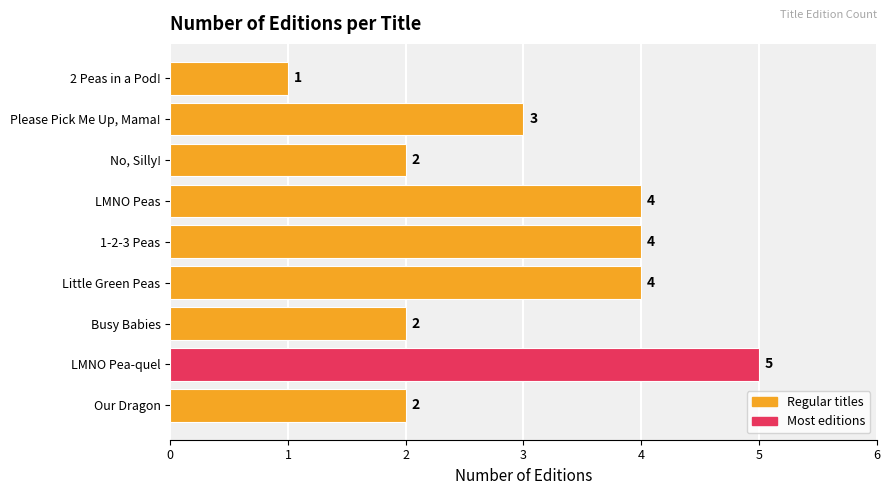

What is the difference between the values at Our Dragon and LMNO Pea-quel?

3